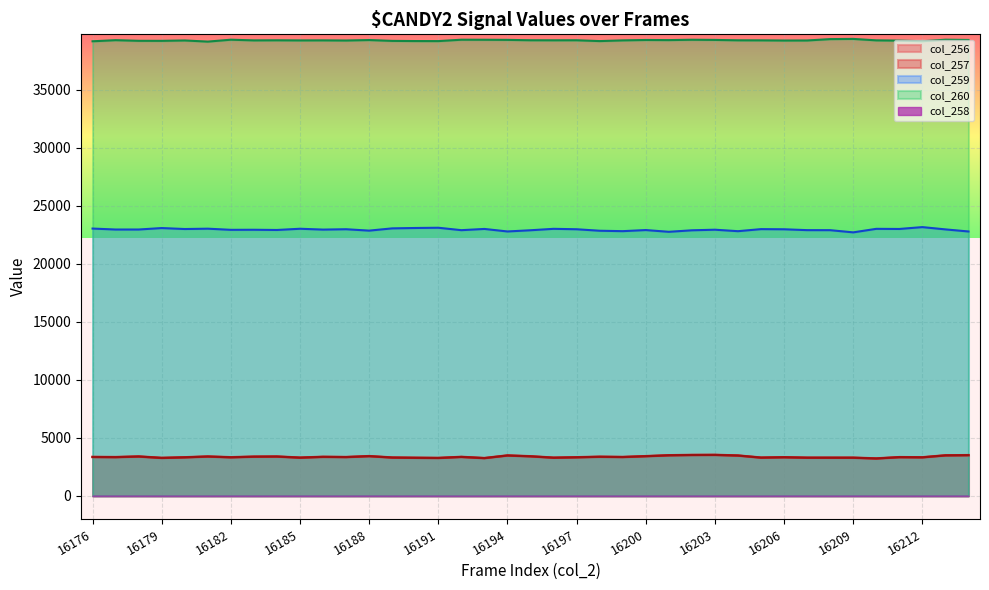

Which has a higher value, 16180 or 16209?

16180